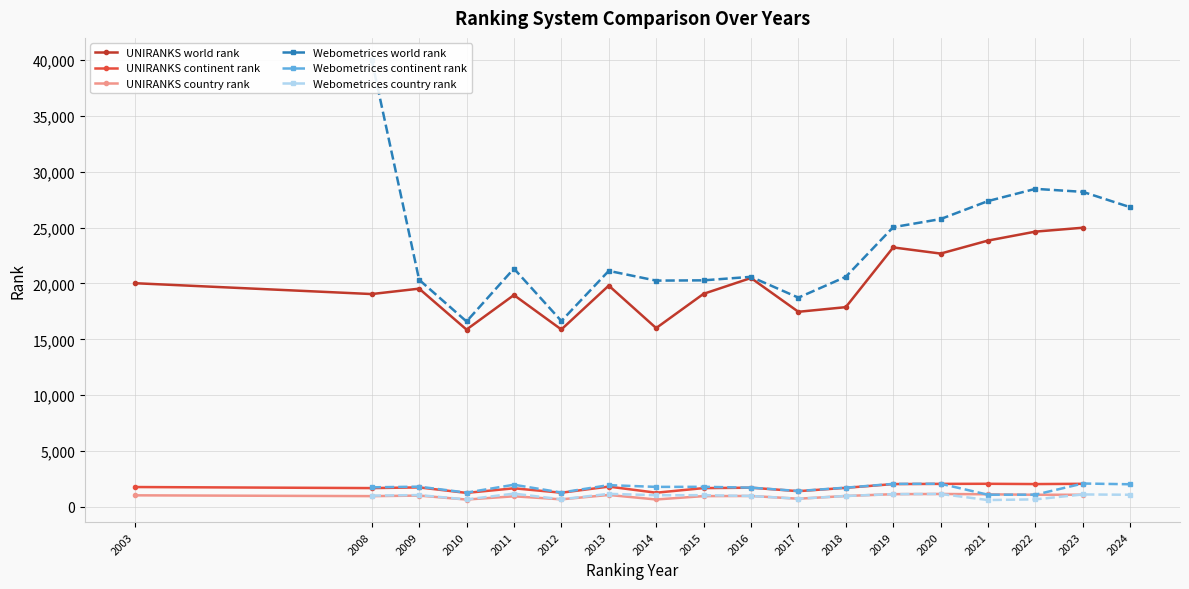

In Webometrices country rank, how many points are higher than both neighbors (excluding endpoints)?

6